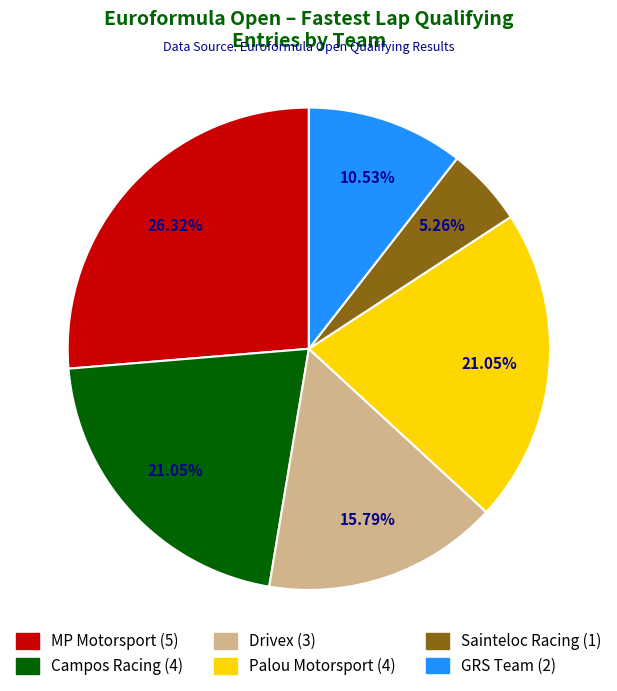

Between GRS Team and Drivex, which is larger?

Drivex